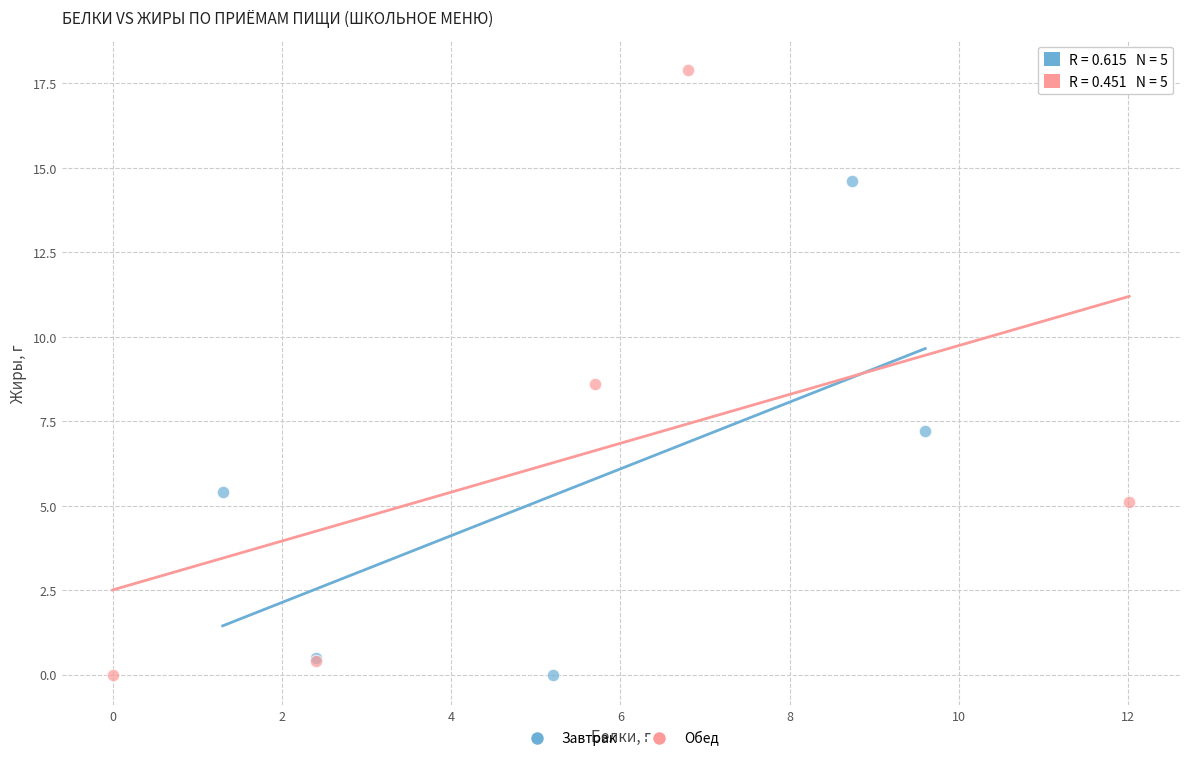

Which series has the largest Y range (max minus min)?

Обед